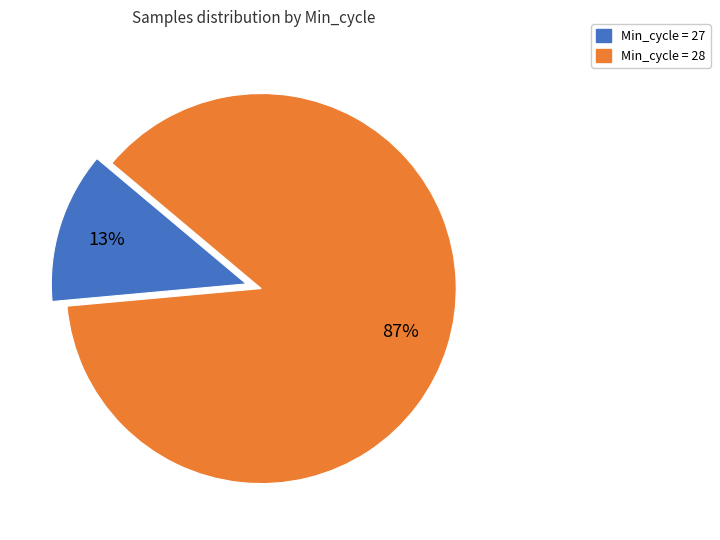

Do Min_cycle = 27 and Min_cycle = 28 together represent more than half of the pie?

Yes